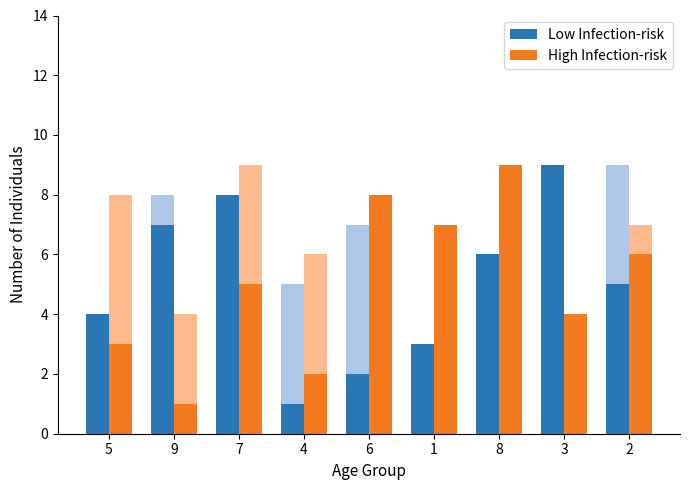

What value does the High Infection-risk series have at 6?

8